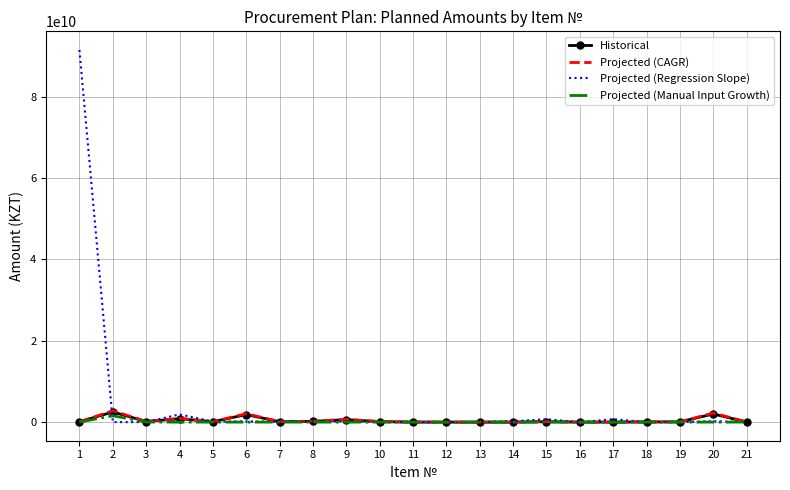

Which series has the largest total across all categories?

Projected (Regression Slope)